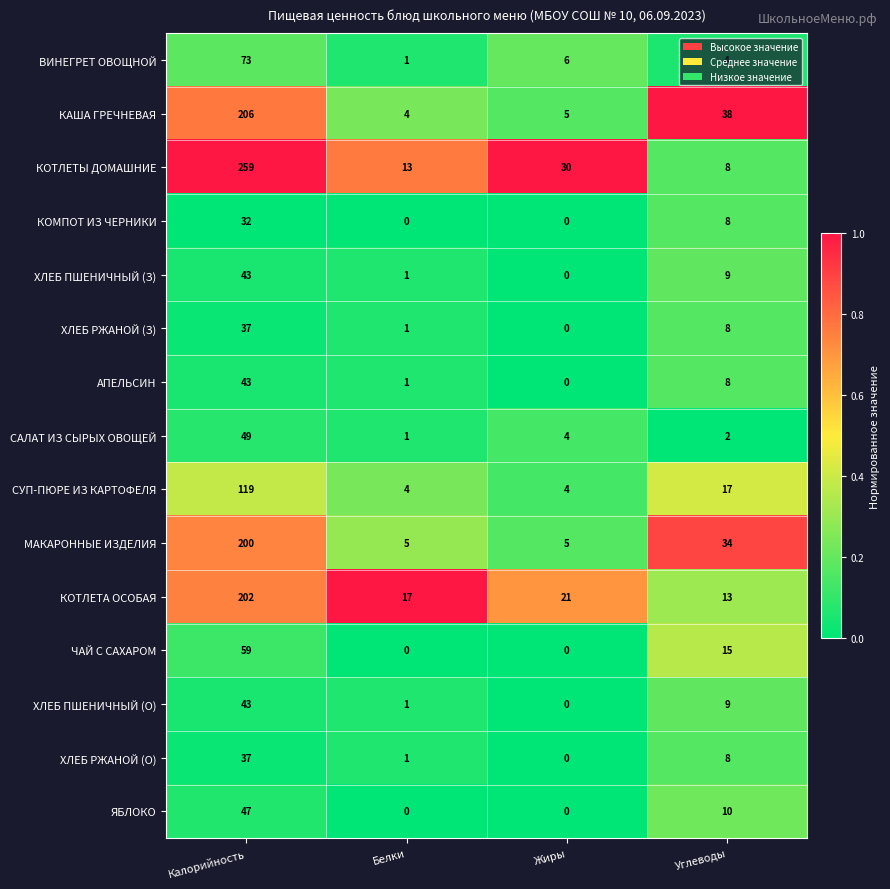

What is the total value across all series at Углеводы?

191